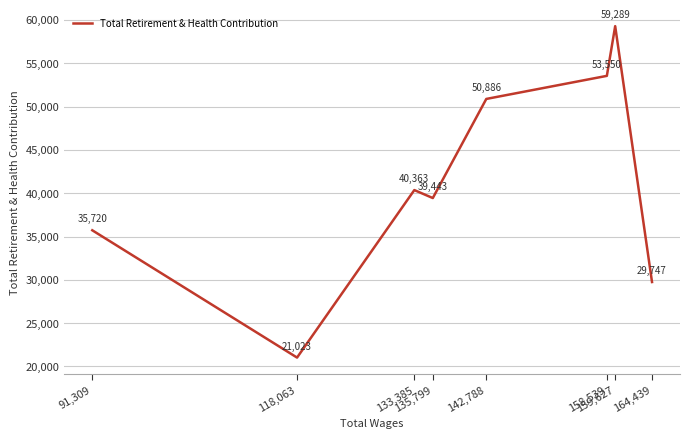

What position from the right is 91,309?

8